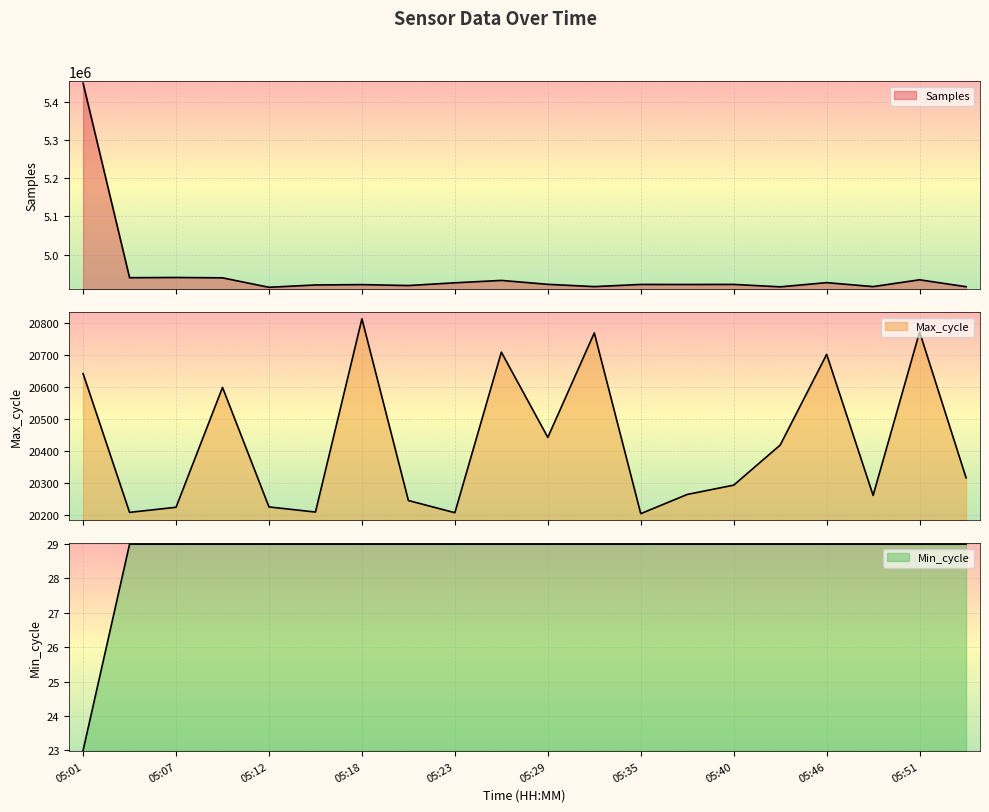

True or false: Max_cycle has a value of 20772 at 05:51.

True